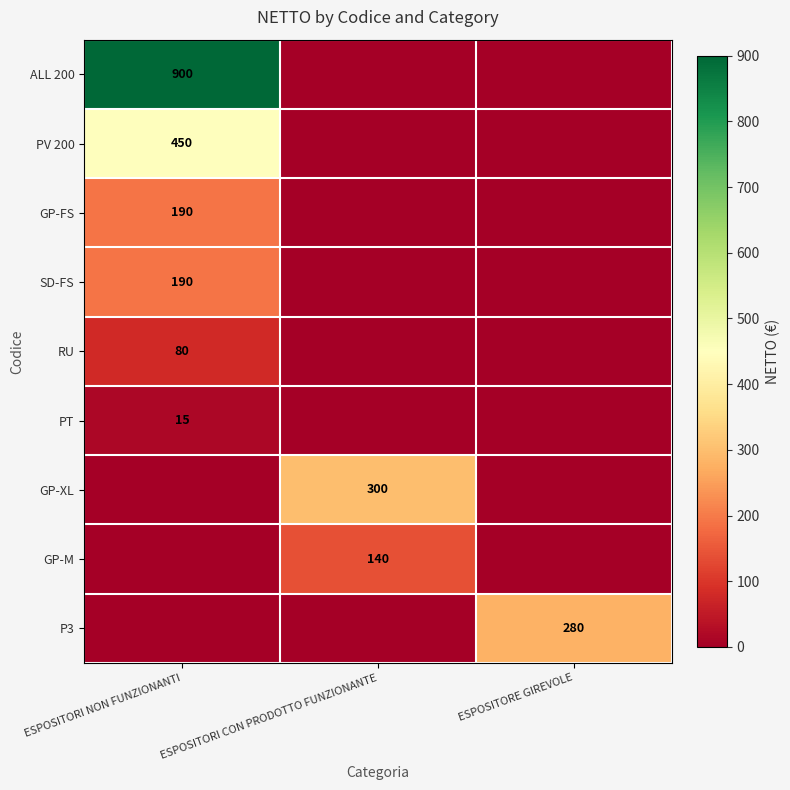

The value of RU at ESPOSITORI NON FUNZIONANTI is 29. True or false?

False